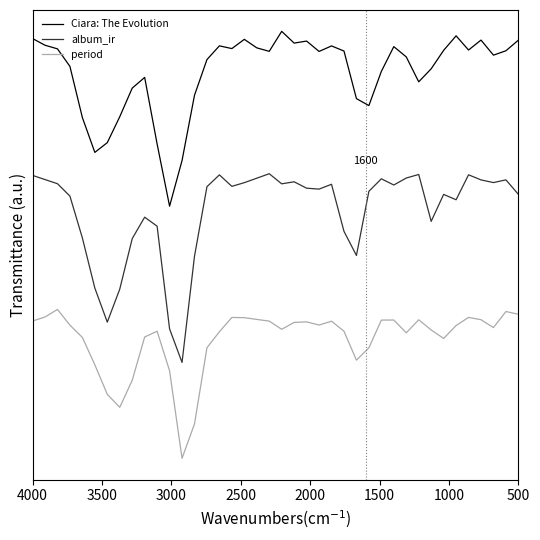

True or false: album_ir and period intersect in this chart.

False